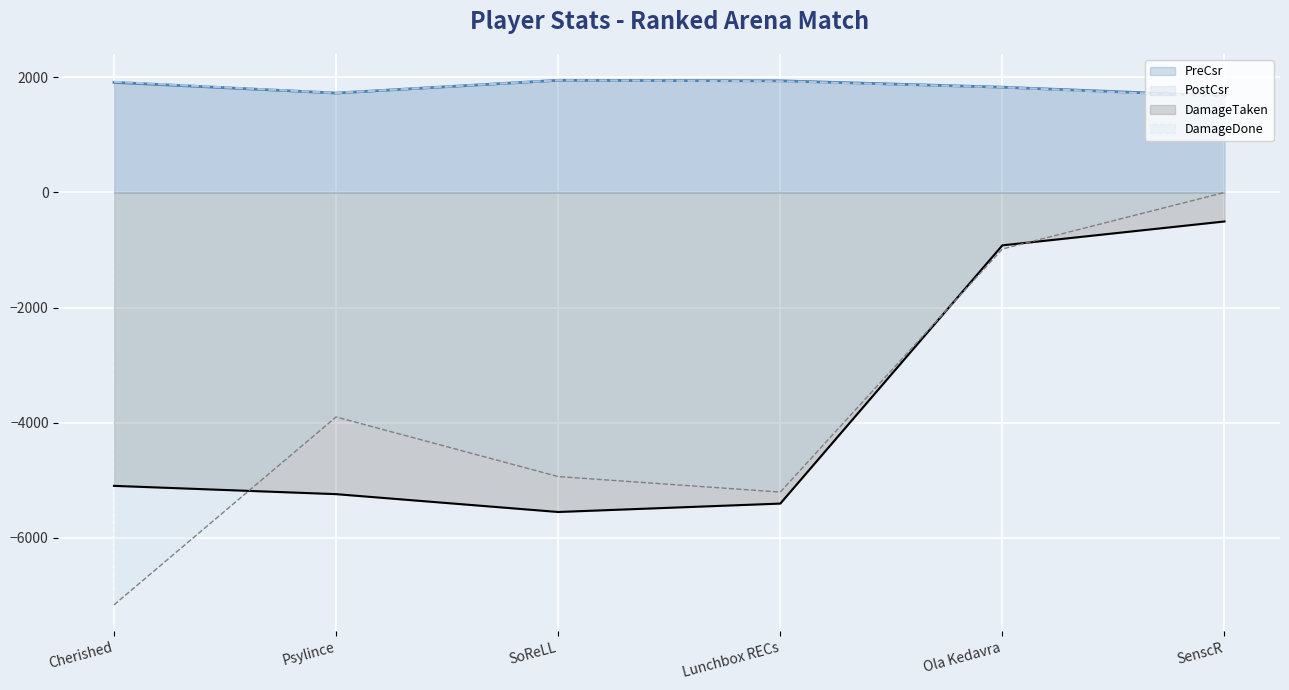

Is the value of DamageDone at Psylince greater than the value of PreCsr at Lunchbox RECs?

No